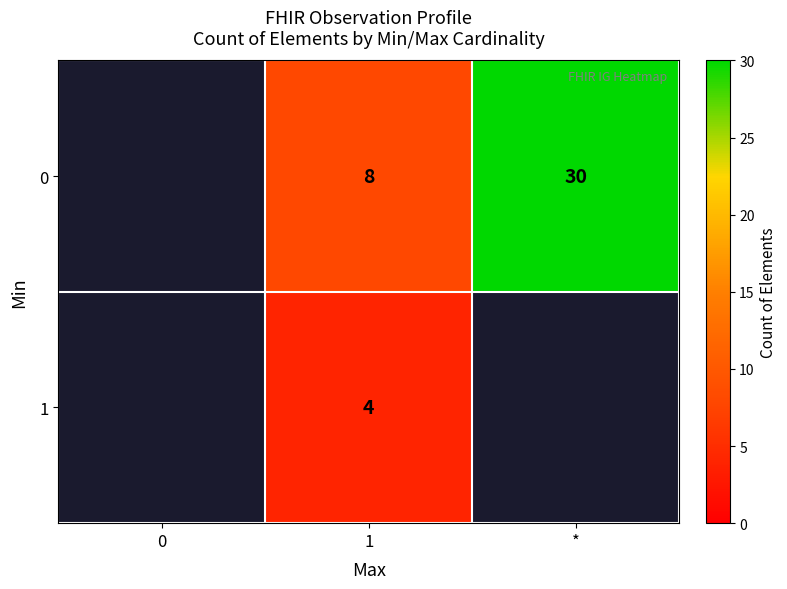

What is the difference between the highest and lowest values at 1?

4